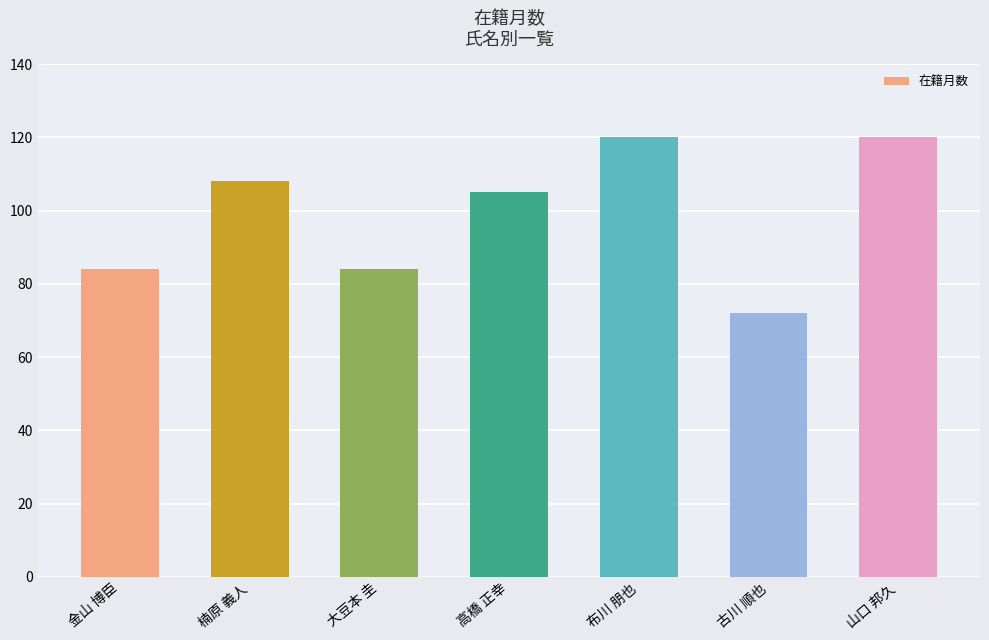

What is the value of the 5th bar from the left?

120